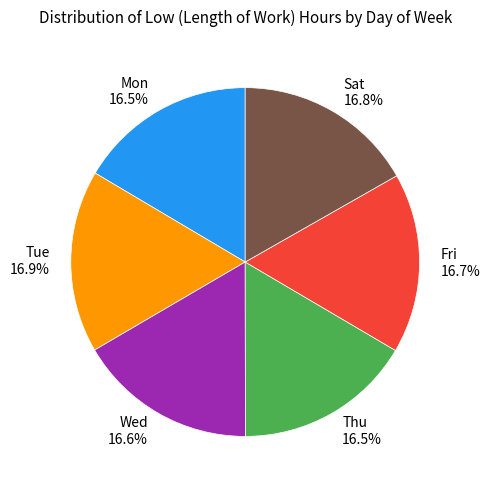

How many slices are in this pie chart?

6